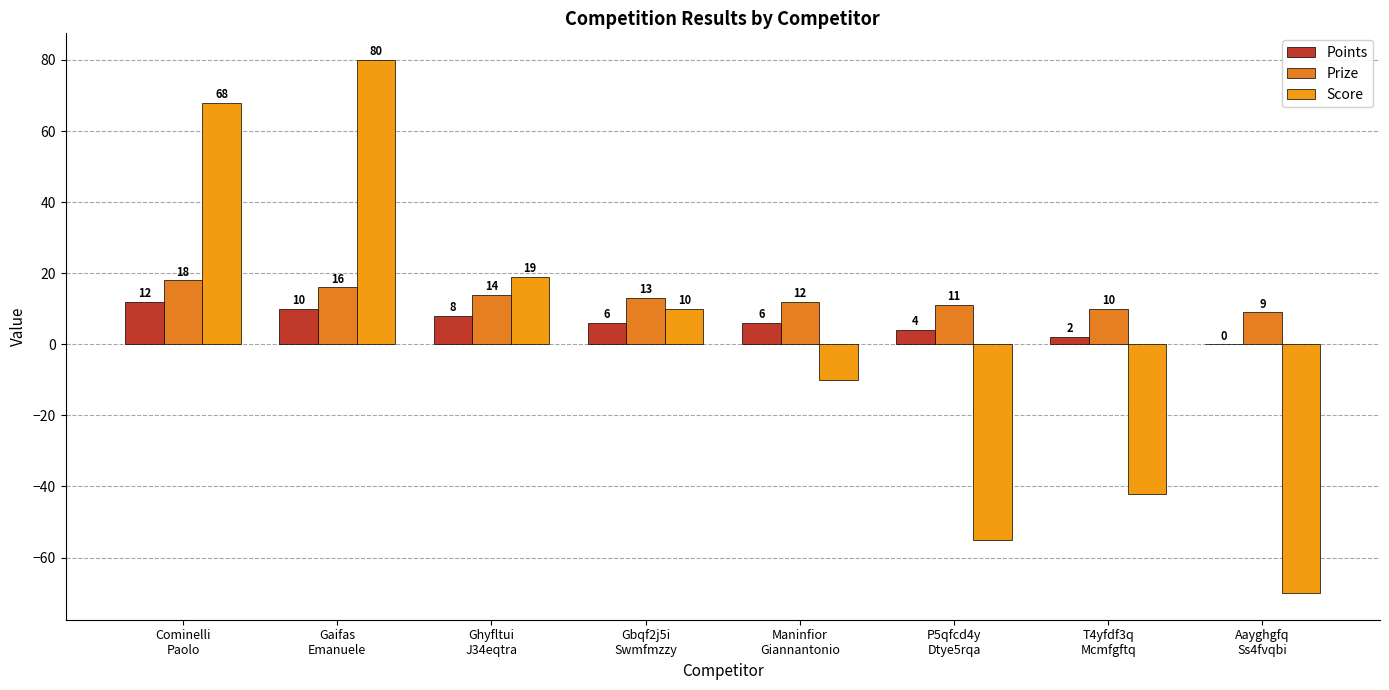

How many data points does each series have?

8